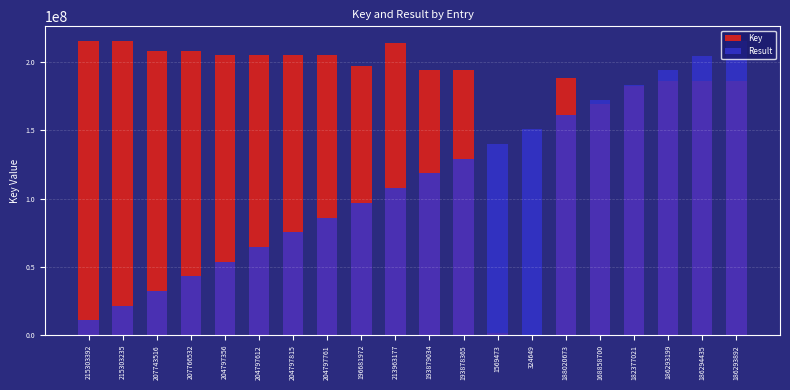

The Key series shows 2769017.6 at 1569473. True or false?

False